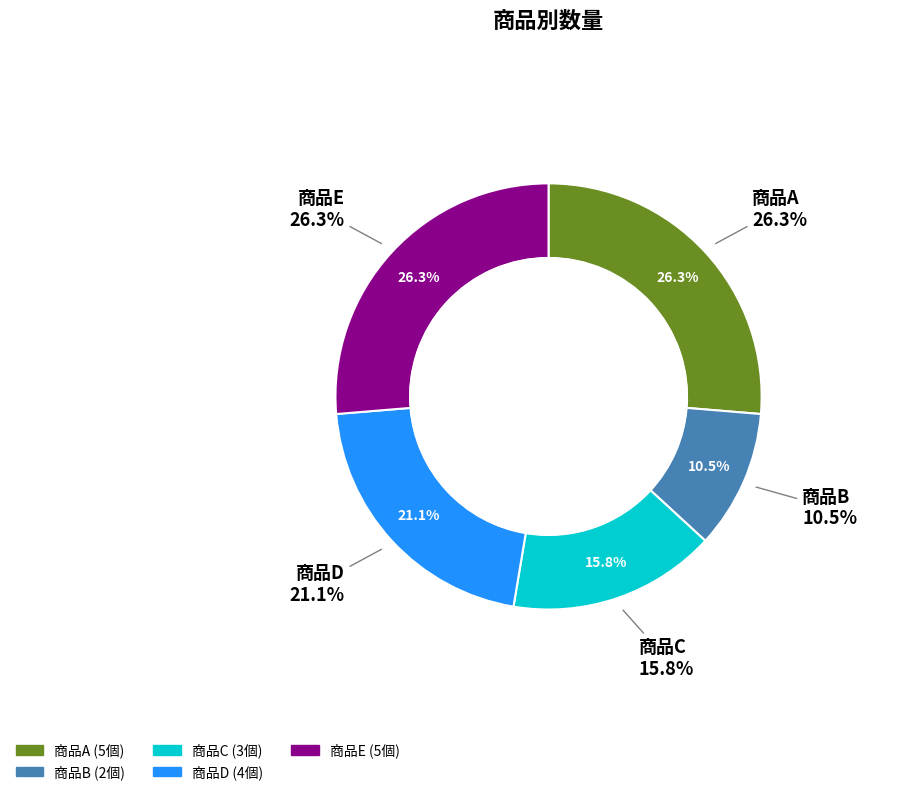

To the nearest percent, what percentage of the pie is 商品A?

26%